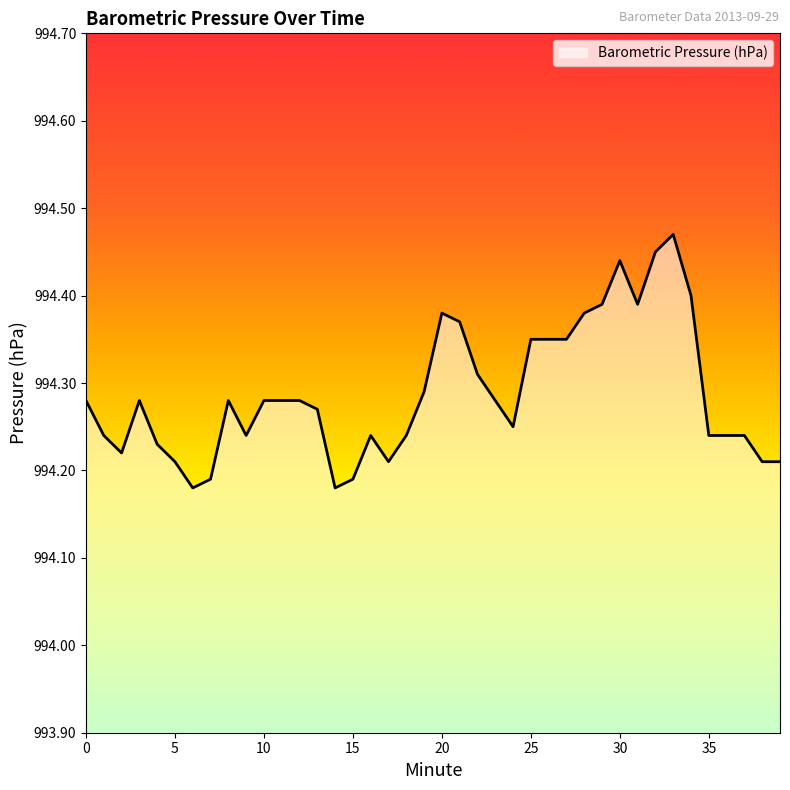

True or false: there are more than 1 points higher than both neighbors.

True